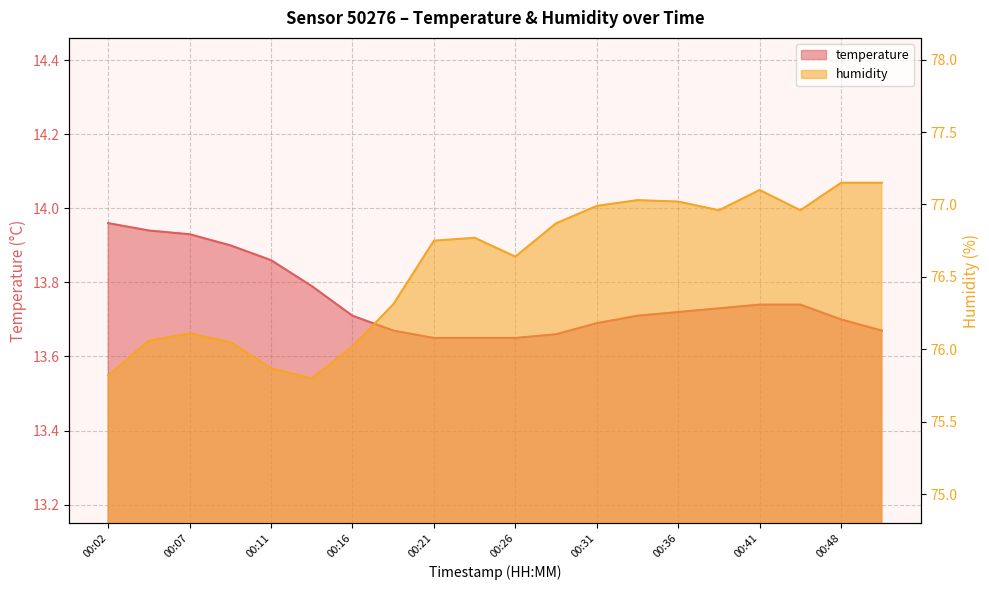

At 00:04, list the series in order from largest to smallest.

humidity, temperature